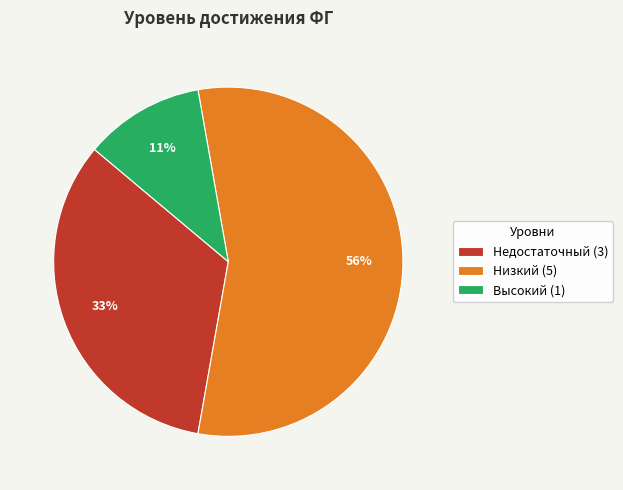

The Низкий slice represents 69% of the pie. True or false?

False